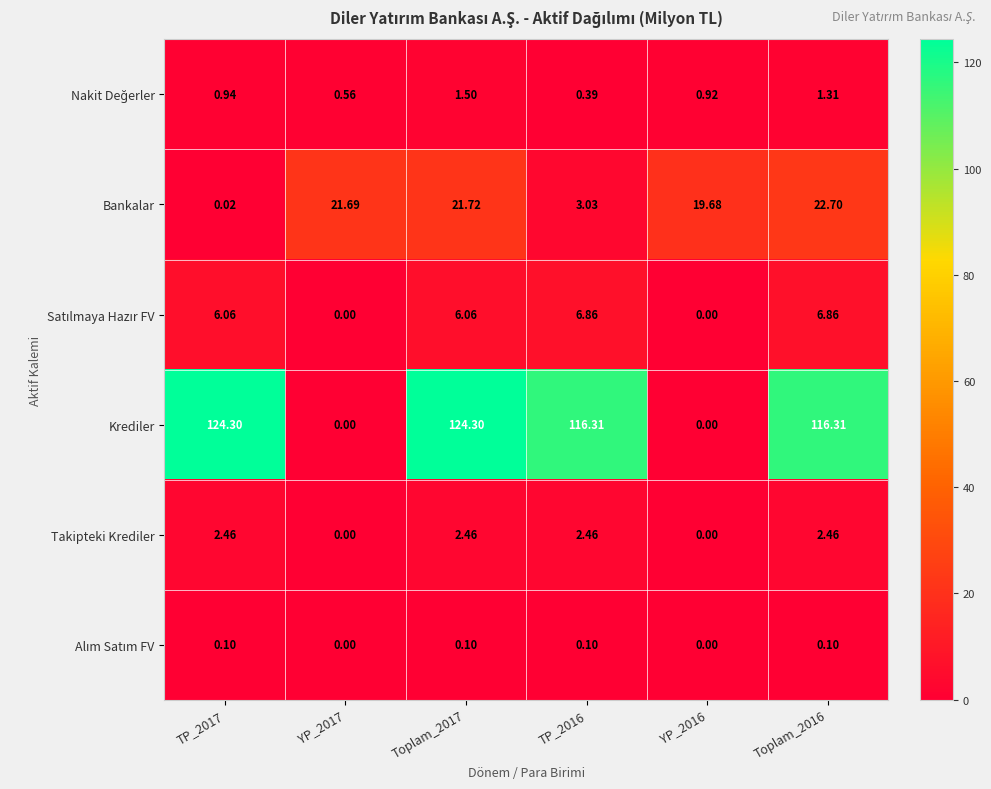

Which series changed the most between TP_2017 and Toplam_2016?

Bankalar